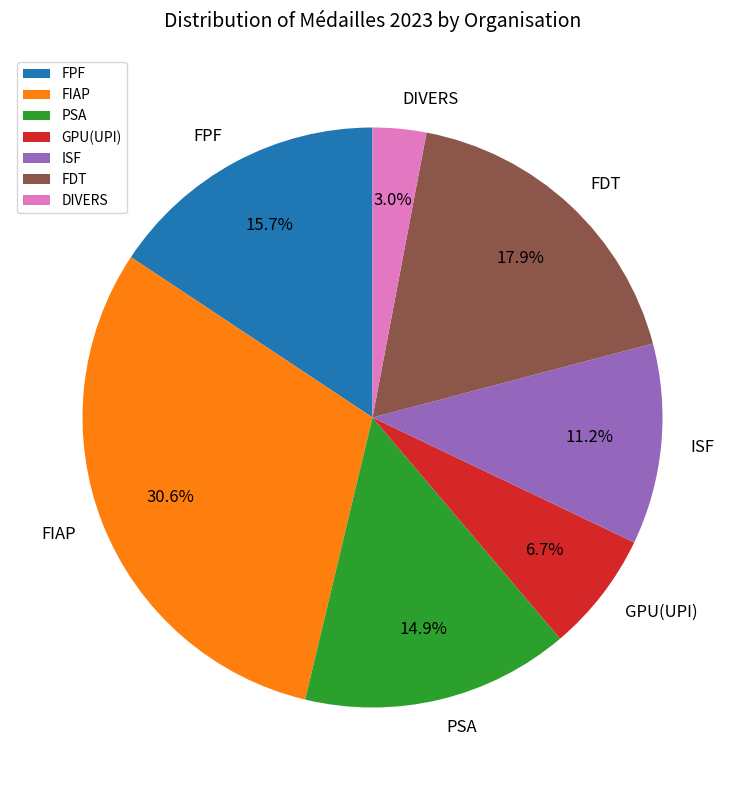

How much of the chart is everything except PSA?

85.1%